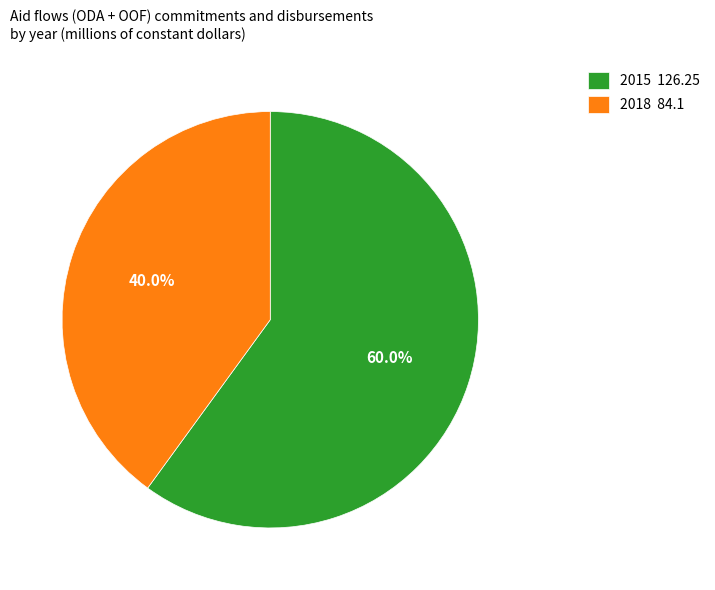

To the nearest percent, what portion does 2015 represent?

60%